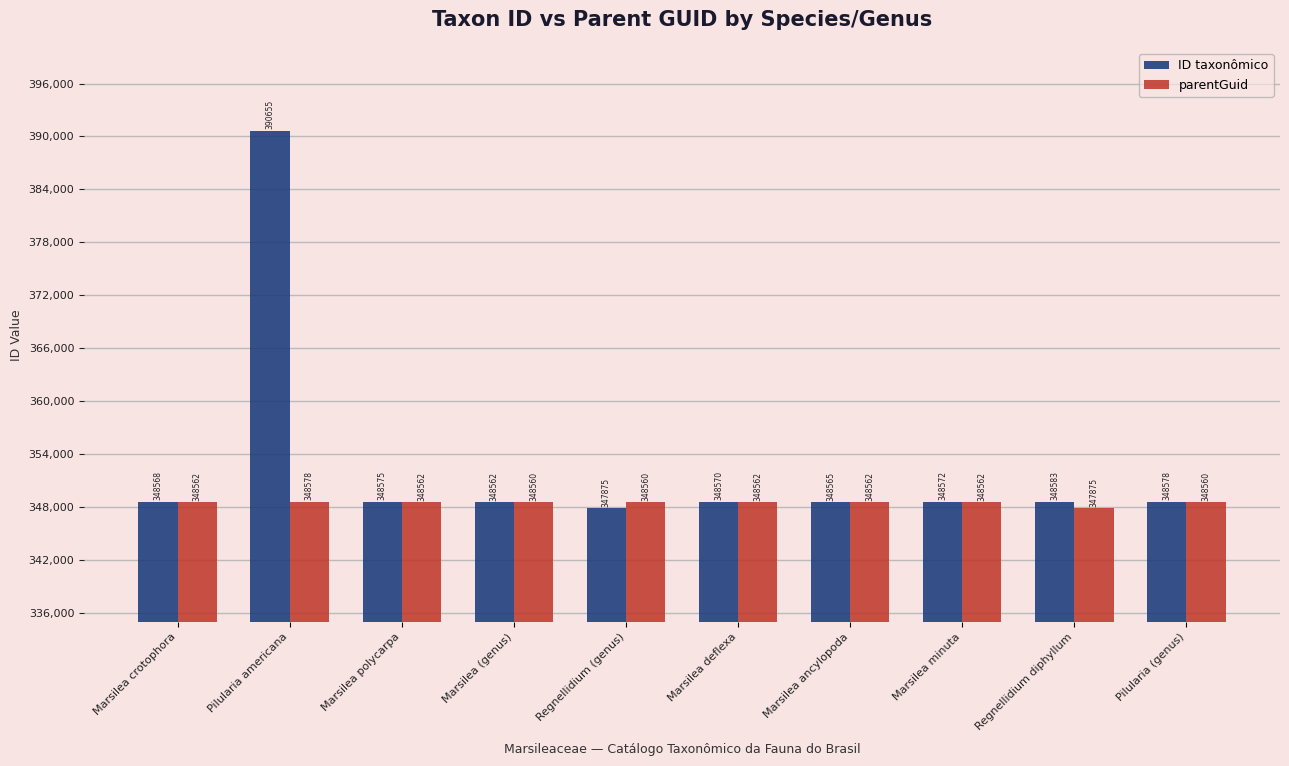

What is the difference between the ID taxonômico values at Marsilea deflexa and Regnellidium diphyllum?

13